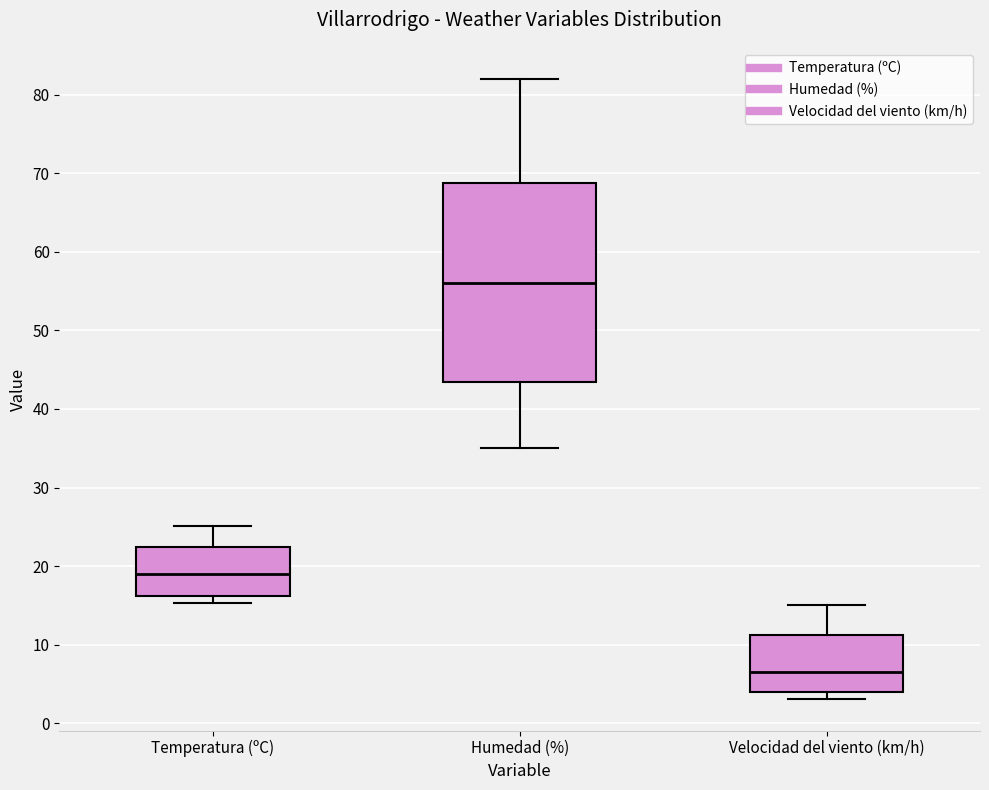

Reading left to right, read every box against the y-axis: the position of its median line, the range the box covers, and the ends of its whiskers. The values are not printed on the chart, so give them approximately, as read against the axis.

Temperatura (ºC): median 19, box 16 to 22, whiskers 15 to 25
Humedad (%): median 56, box 44 to 69, whiskers 35 to 82
Velocidad del viento (km/h): median 7, box 4 to 11, whiskers 3 to 15